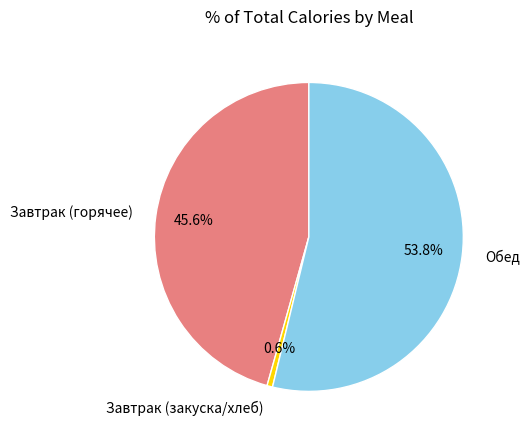

Approximately how many times larger is the value at Обед compared to Завтрак (горячее)?

1.2